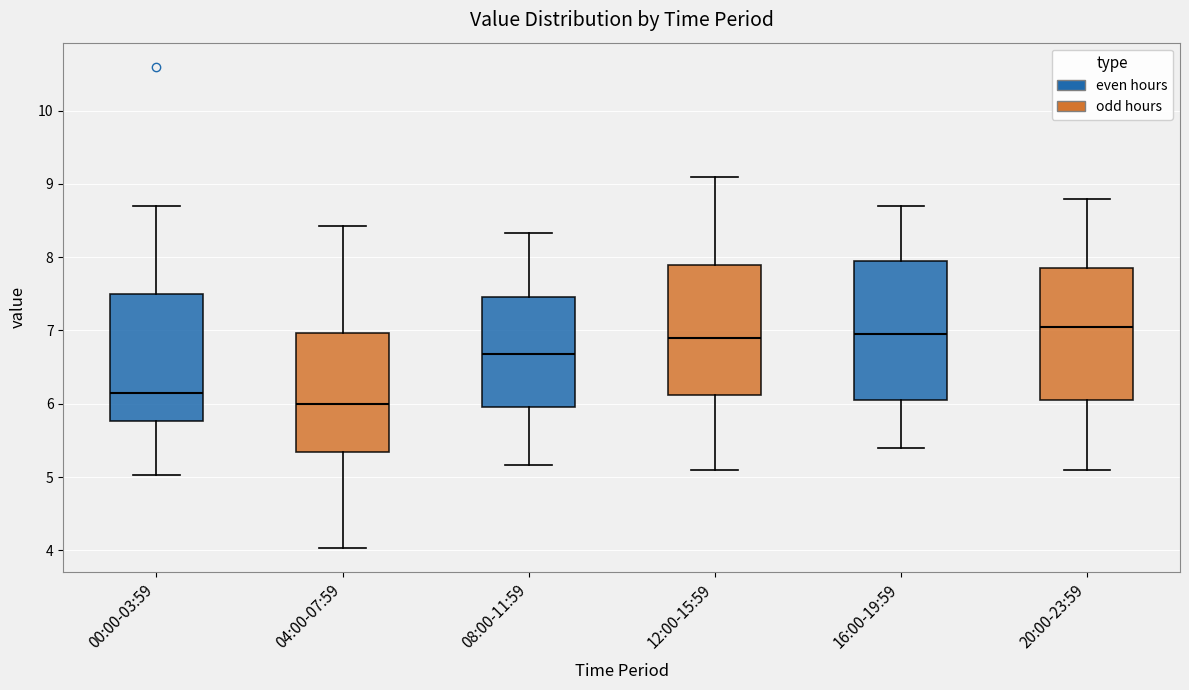

Where is the upper edge of the box for 16:00-19:59 on the y-axis? The values are not printed on the chart, so give them approximately, as read against the axis.

8.0